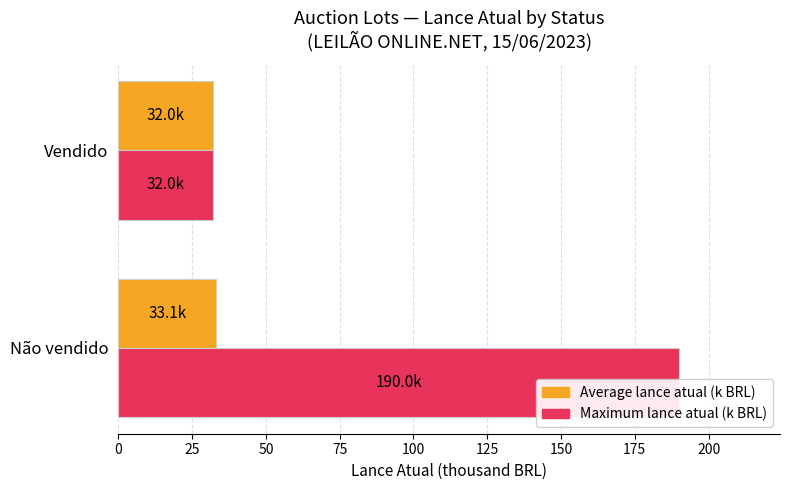

True or false: Maximum lance atual (k BRL) has a value of 32.0 at Vendido.

True